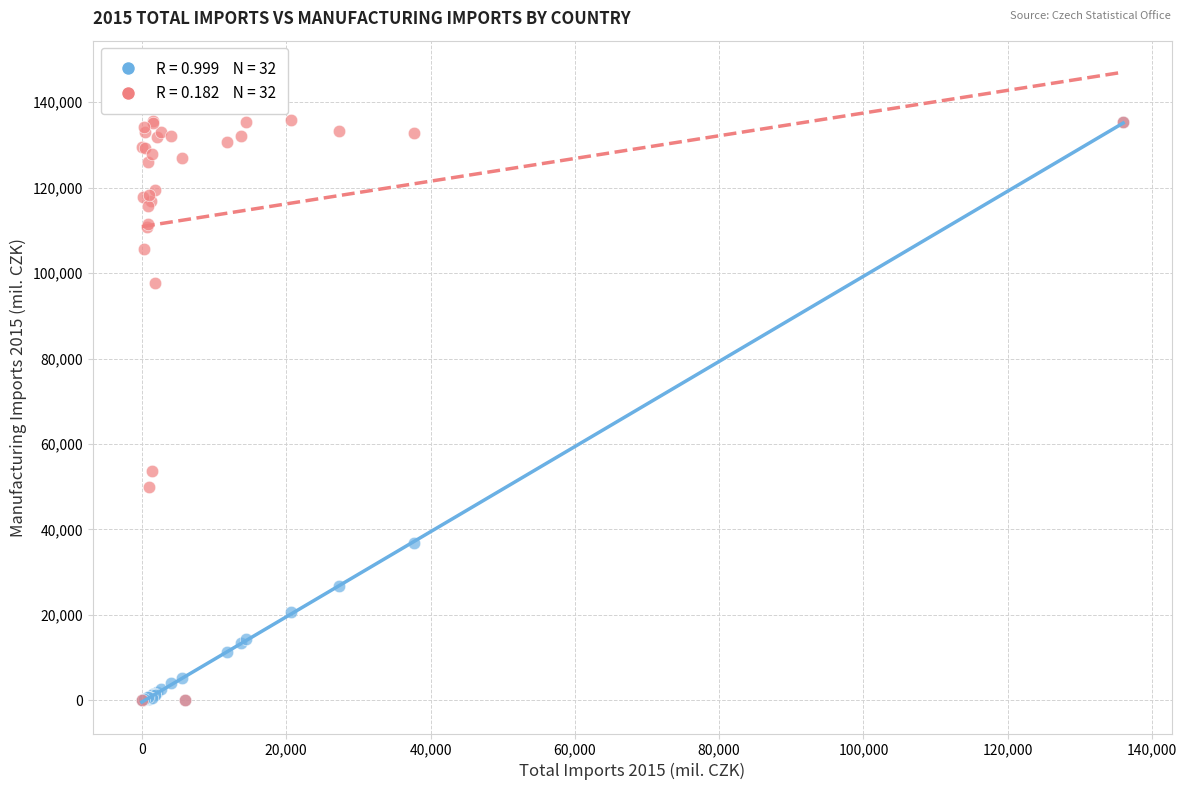

Across all series, what Y value is closest to 67907?

53674.0